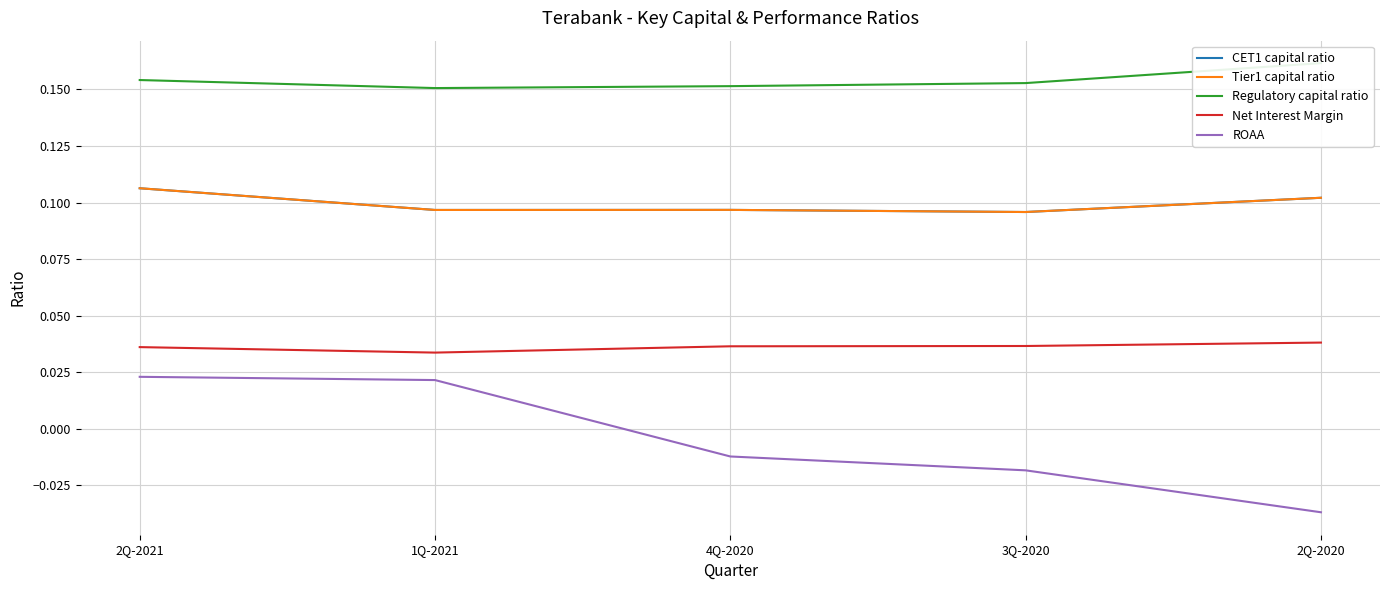

List the labels in order of Tier1 capital ratio value, largest first.

2Q-2021, 2Q-2020, 4Q-2020, 1Q-2021, 3Q-2020